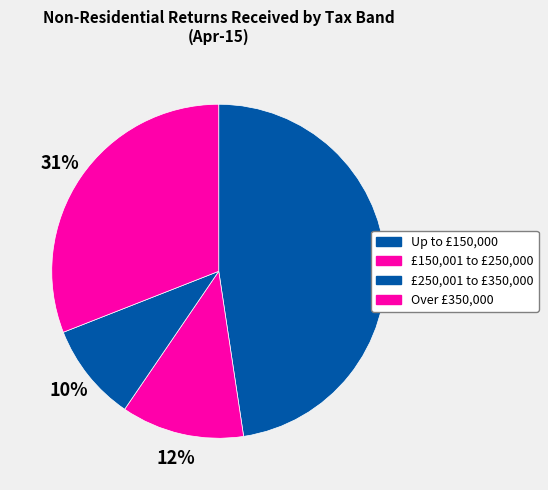

The Over £350,000 slice represents 18% of the pie. True or false?

False